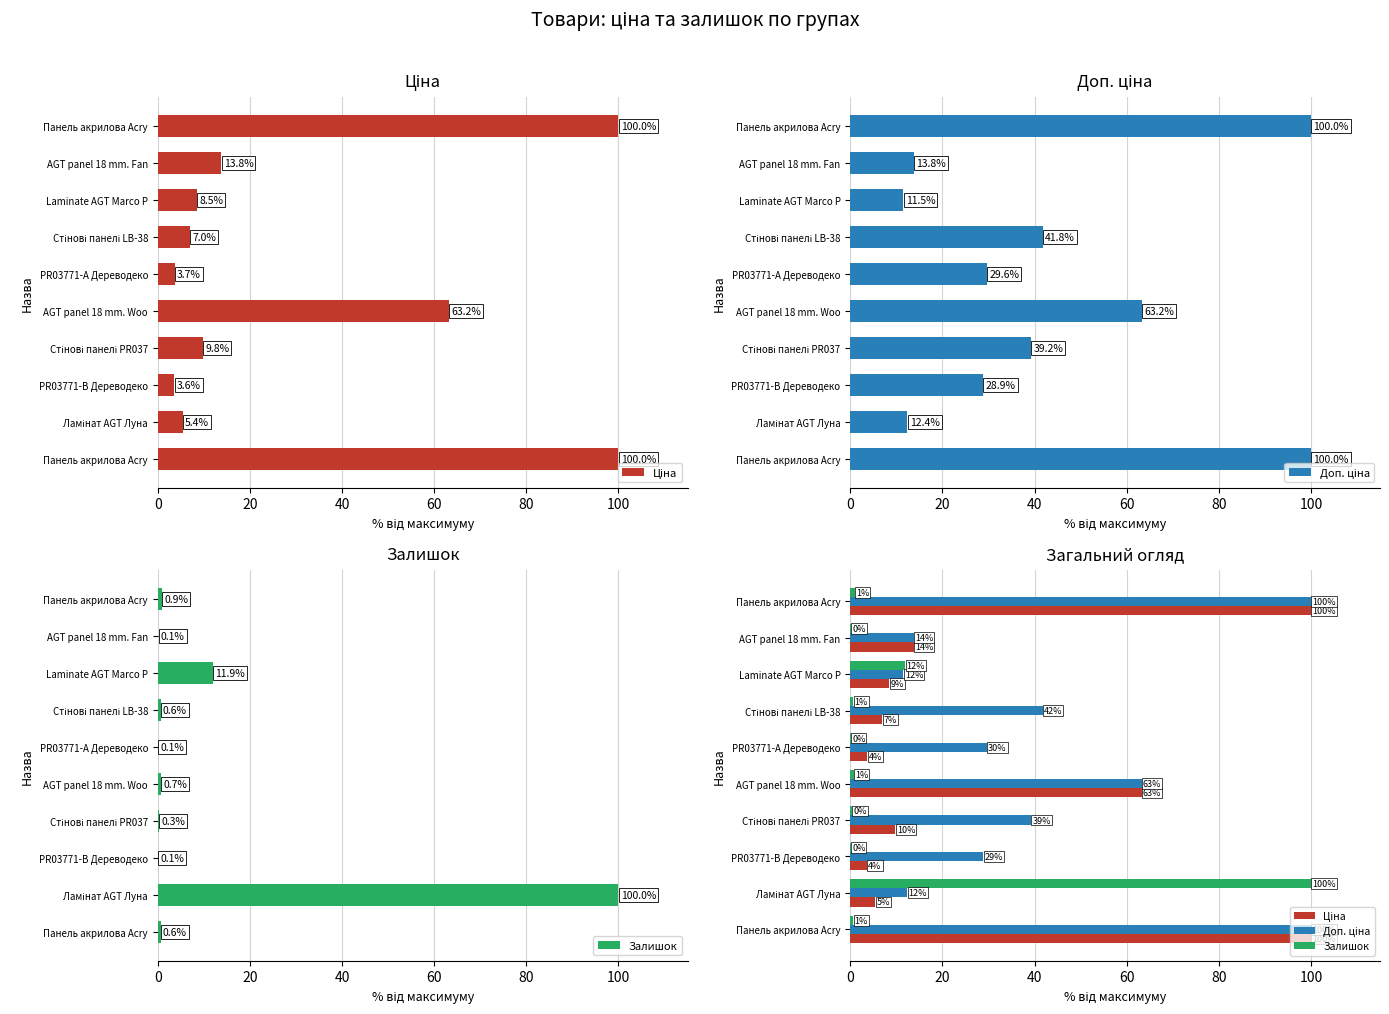

Which series changed the most between 0 and 20?

Залишок